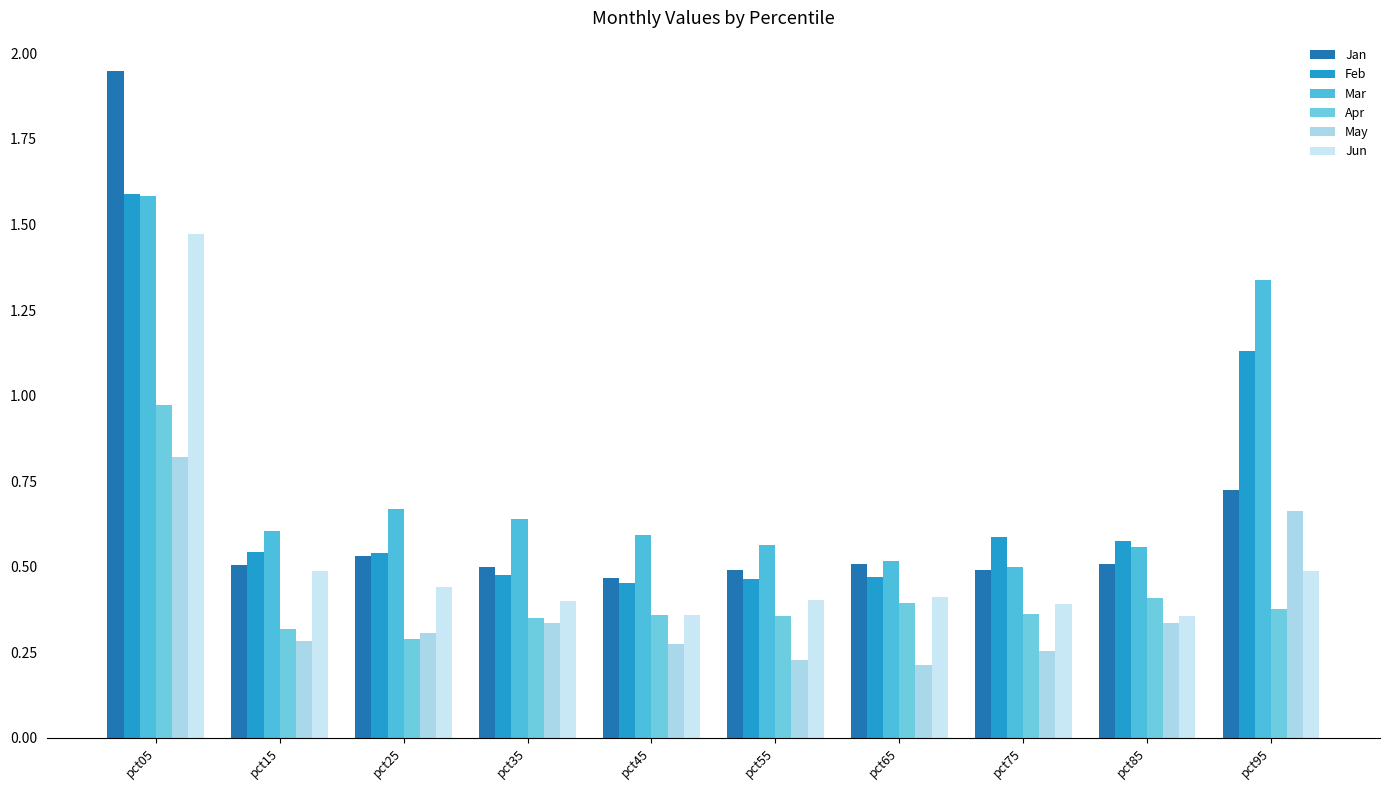

Does the chart contain any negative values?

No